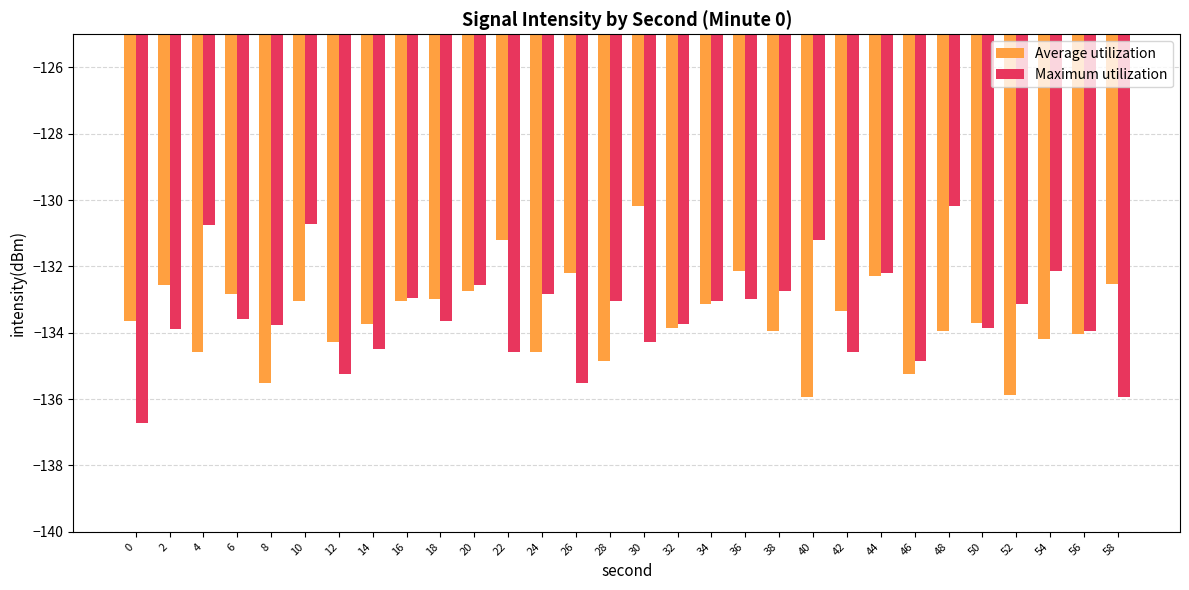

How many categories are shown in the chart?

30